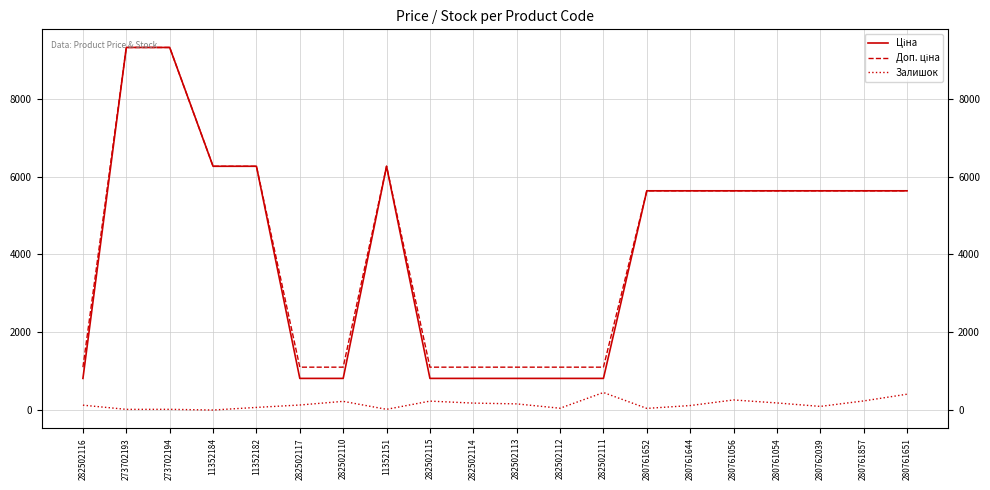

What is the difference between the maximum and minimum values in the Ціна series?

8508.4